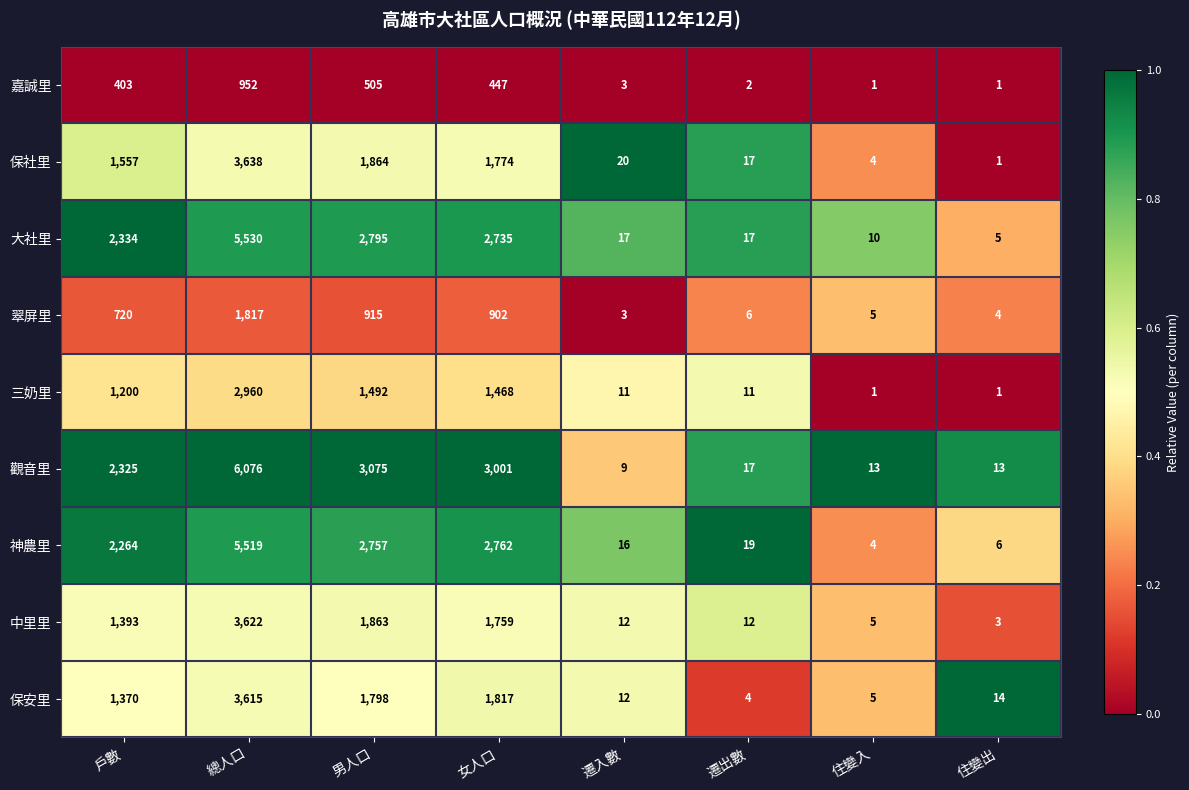

Is it true that 大社里 equals 2602 at 總人口?

False